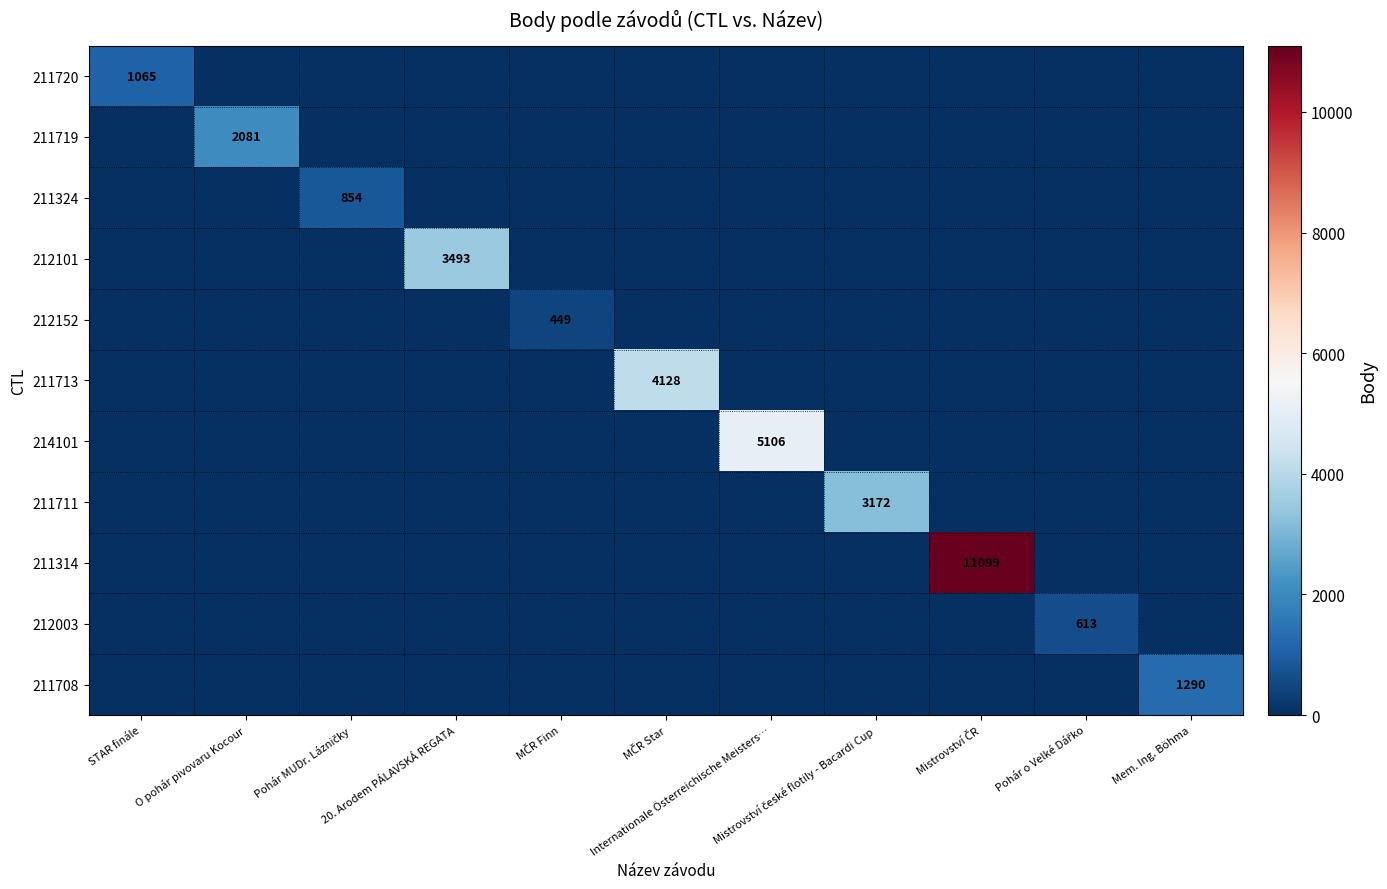

At how many categories does at least one series exceed 9777?

1